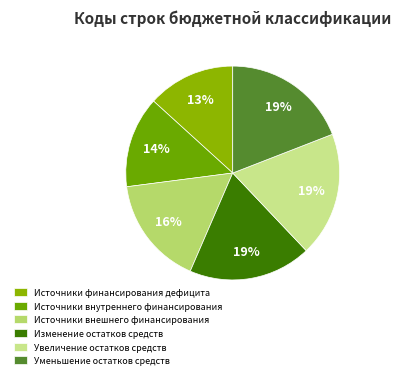

Which slice is the smallest?

Источники финансирования дефицита